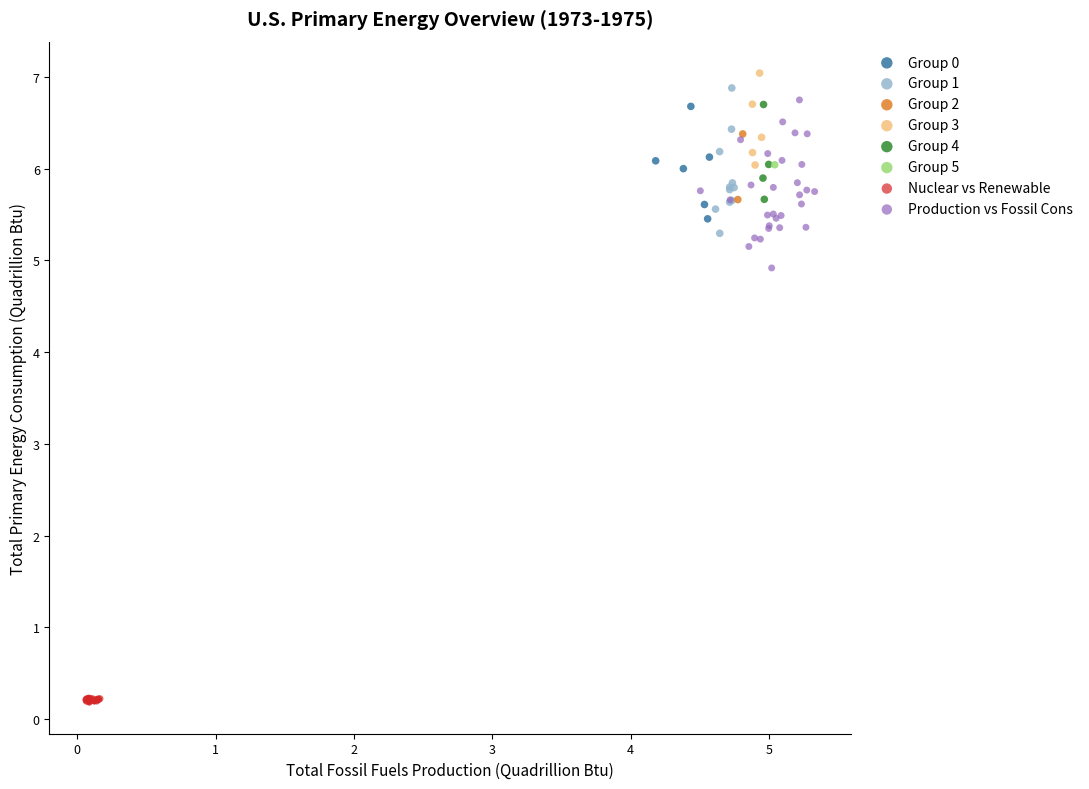

Which series contains the lowest Y value?

Nuclear vs Renewable